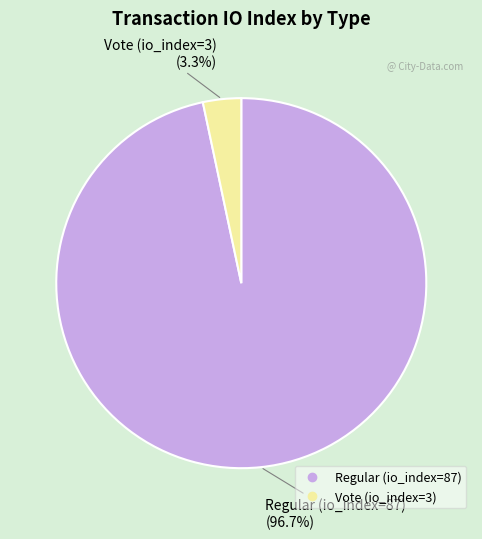

Rank the categories by value from highest to lowest.

Regular (io_index=87), Vote (io_index=3)